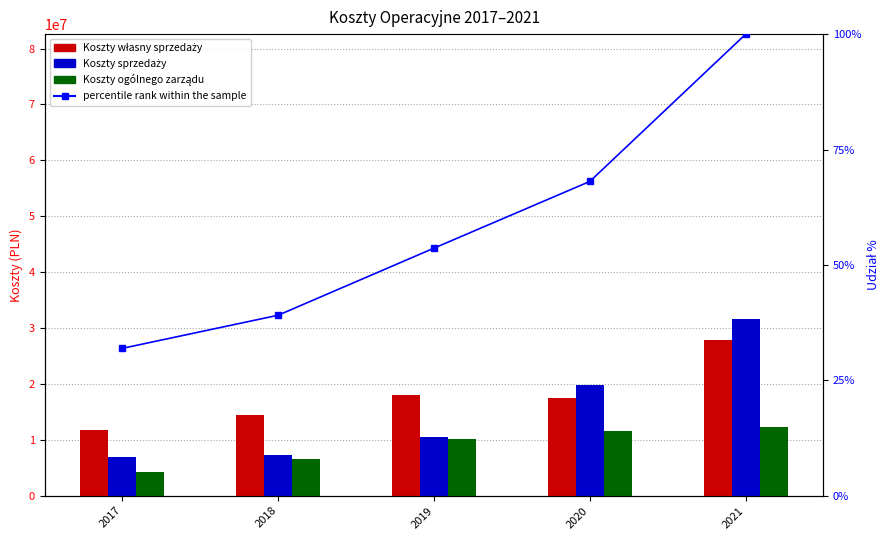

Reading left to right, list all the values displayed in this chart.

Koszty własny sprzedaży: 2017=11748601.0	2018=14350061.0	2019=17938965.0	2020=17459676.0	2021=27906611.0
Koszty sprzedaży: 2017=6859405.0	2018=7193397.0	2019=10465160.0	2020=19804242.0	2021=31617368.0
Koszty ogólnego zarządu: 2017=4314743.0	2018=6533116.0	2019=10113292.0	2020=11631606.0	2021=12287202.0
percentile rank within the sample: 2017=31.9	2018=39.1	2019=53.6	2020=68.1	2021=100.0